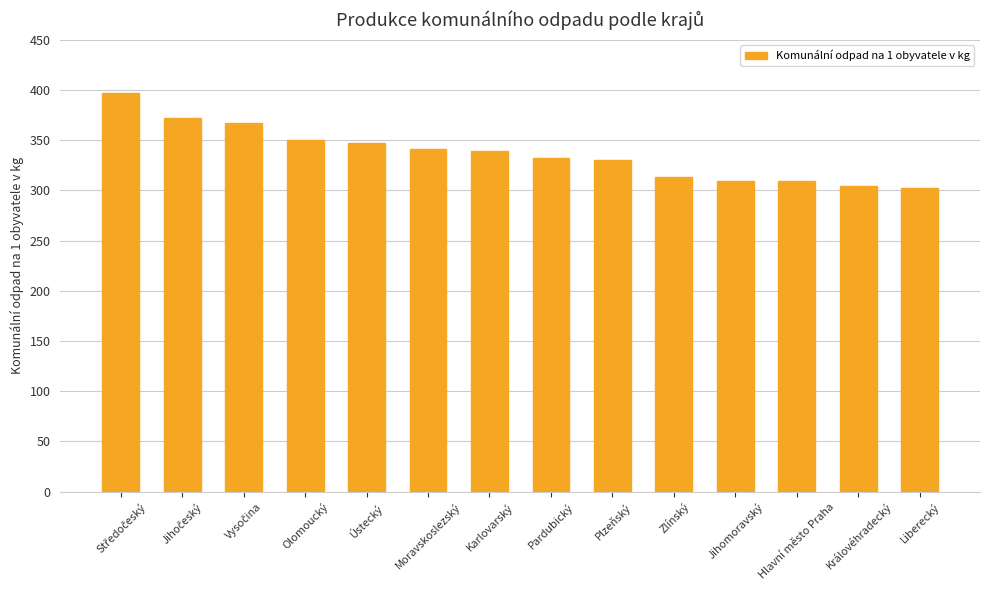

What is the smallest value displayed?

301.9